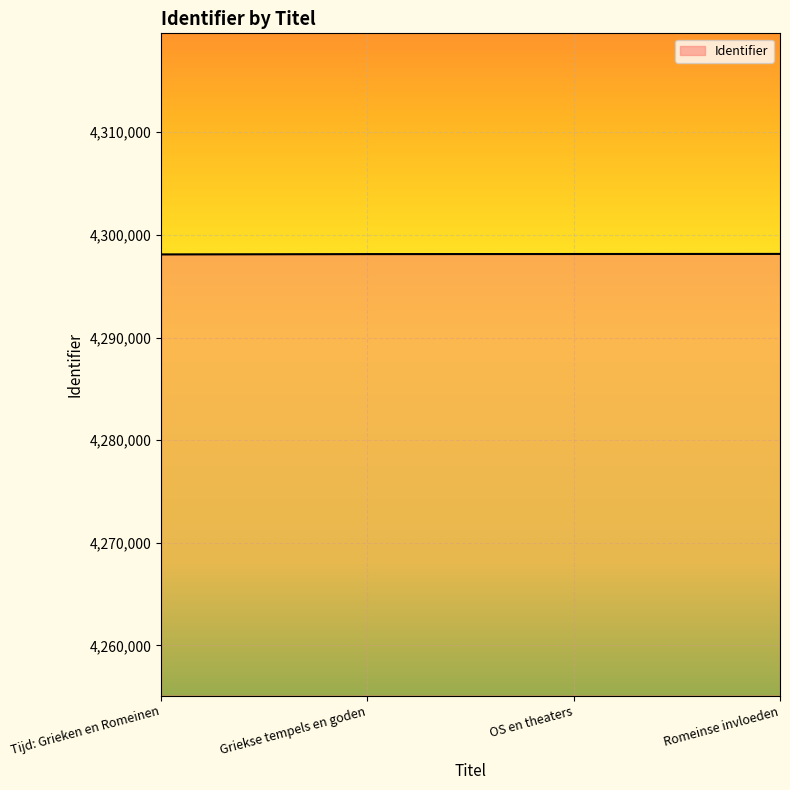

What is the difference between the maximum and minimum values?

49